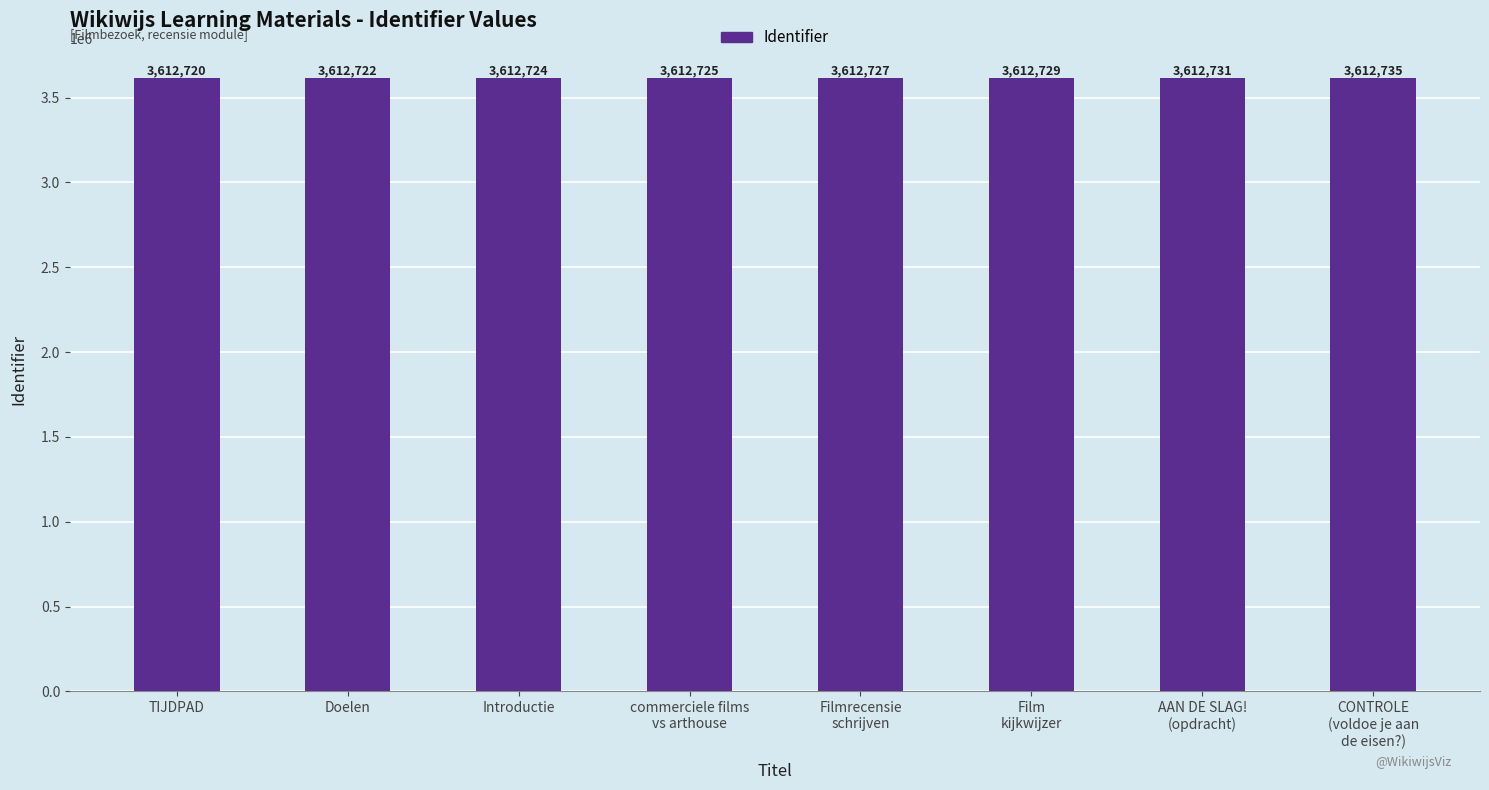

How many bars are there in total?

8